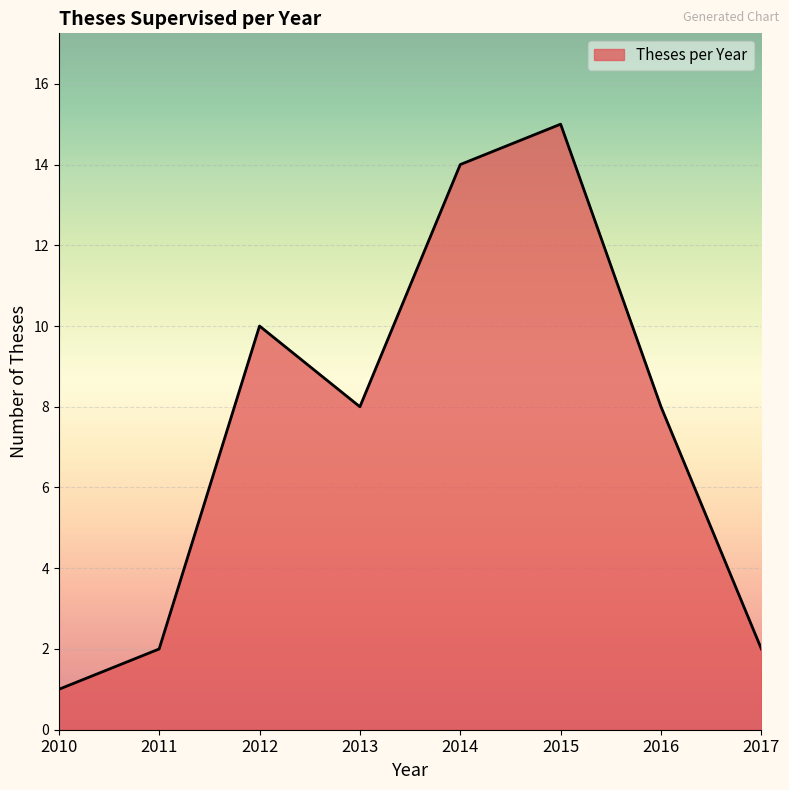

Where is the first local minimum?

2013